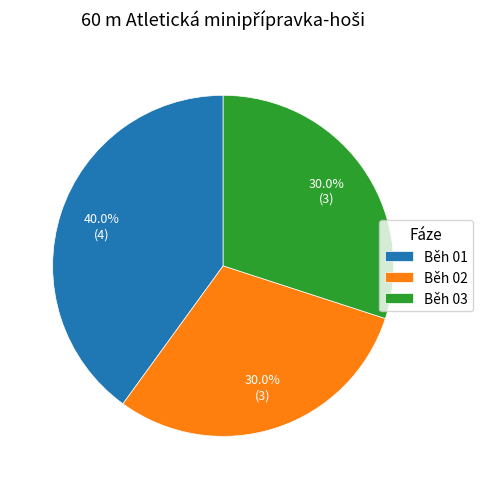

Does Běh 02 account for over 50% of the chart?

No